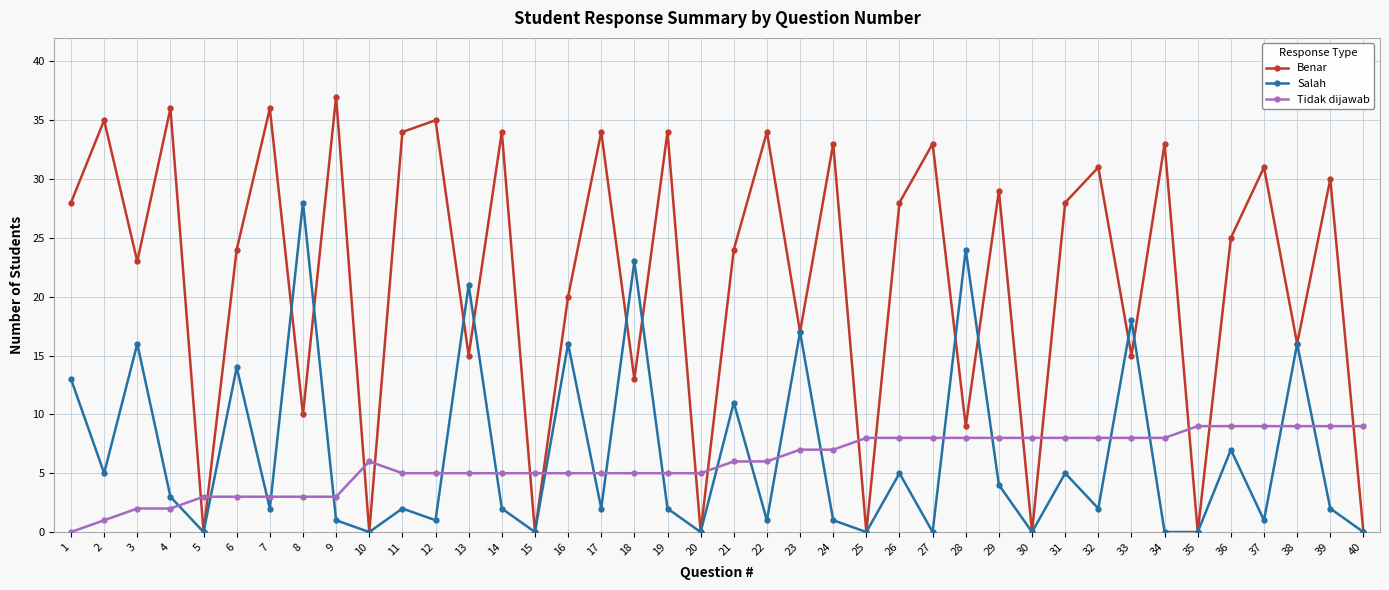

What are all the series names shown in the legend?

Benar, Salah, Tidak dijawab